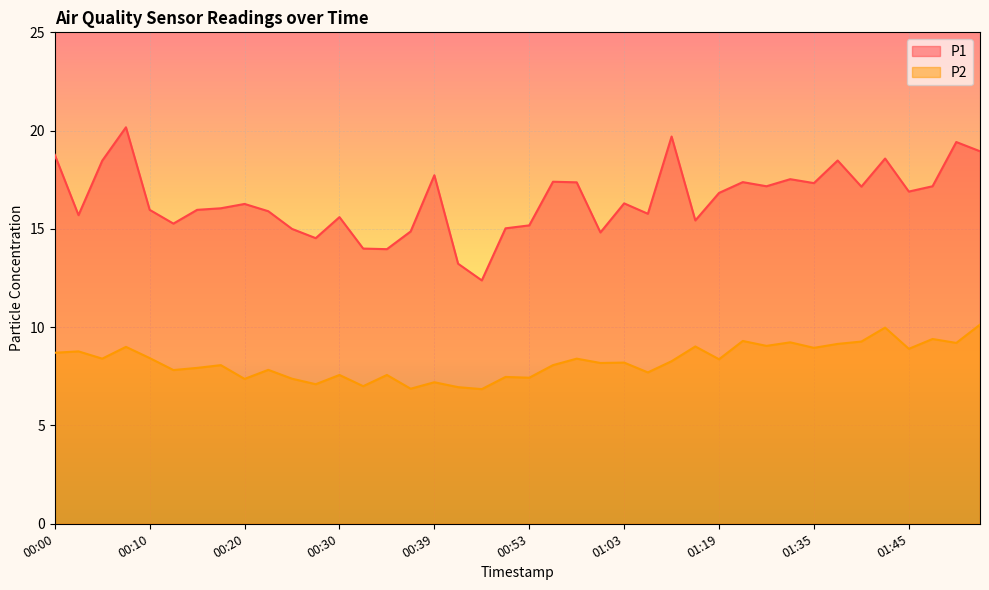

Is the value of P2 at 01:30 greater than the value of P1 at 00:37?

No